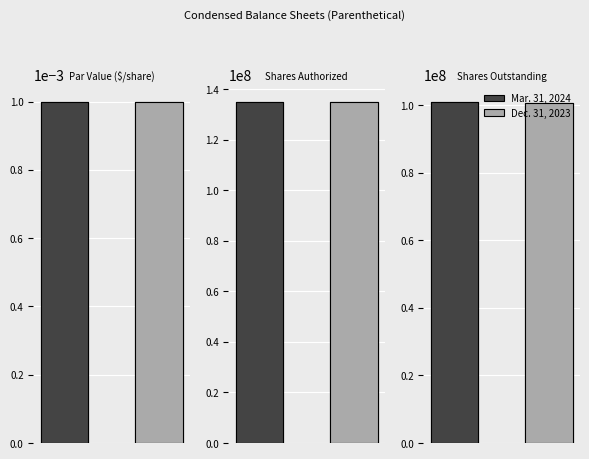

Count the number of categories in the chart.

3